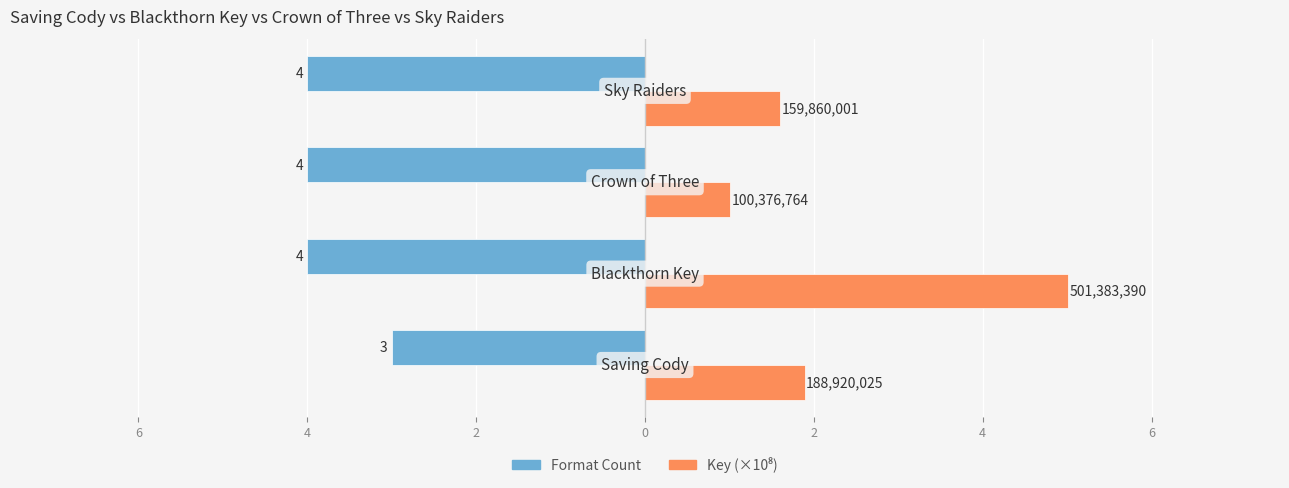

List the series in order of their peak value, highest first.

Key (×10⁸), Format Count